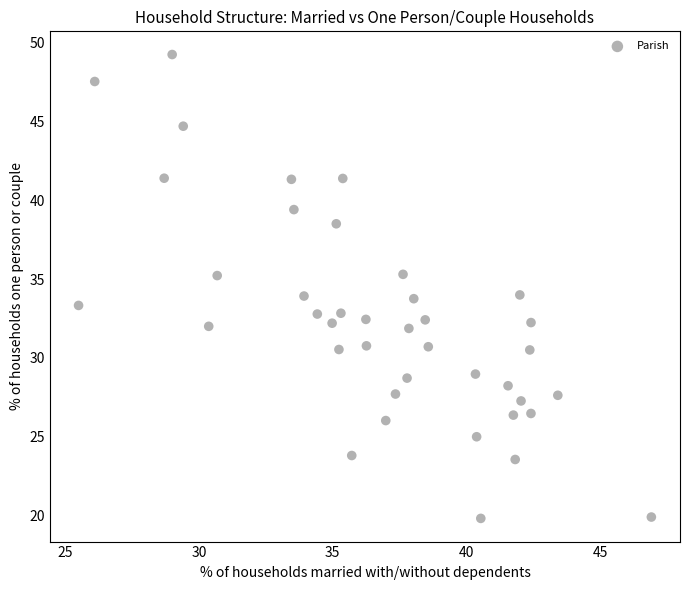

What is the range of Y values (max minus min)?

29.4